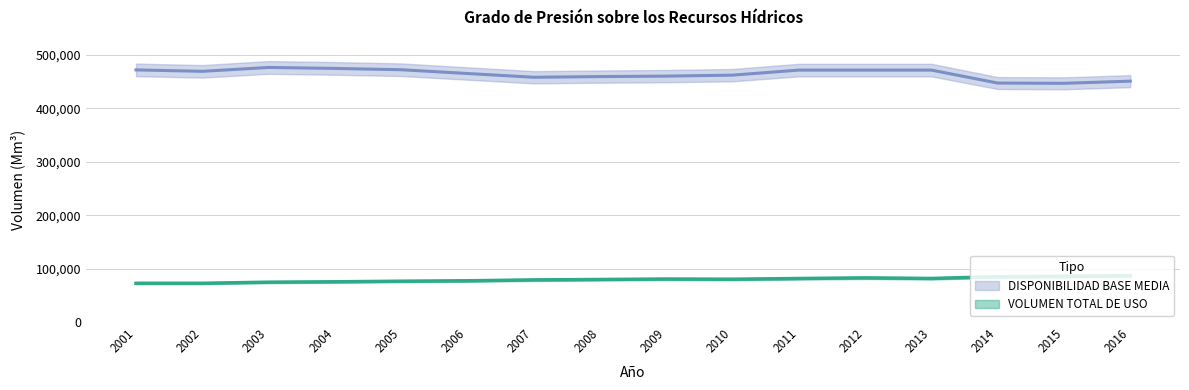

Where is DISPONIBILIDAD BASE MEDIA nearest to the value 461616?

2010